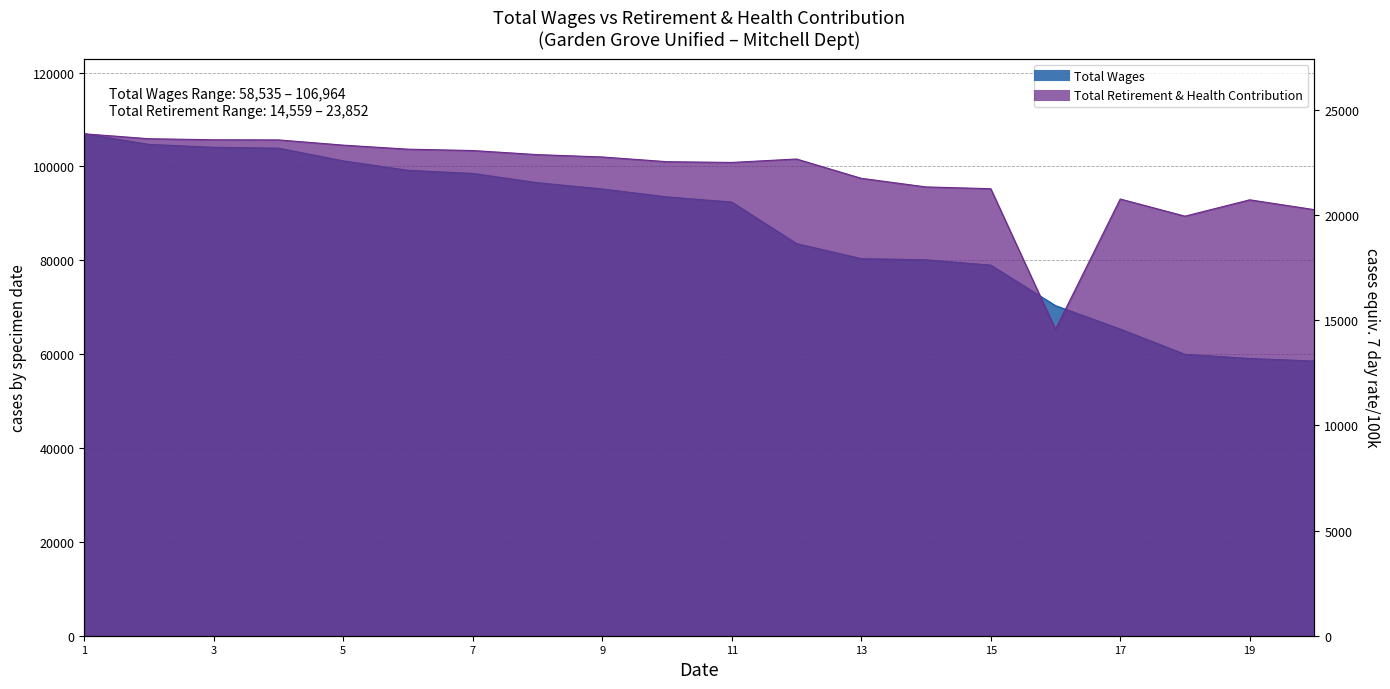

How many interior local peaks does the Total Retirement & Health Contribution series have?

3